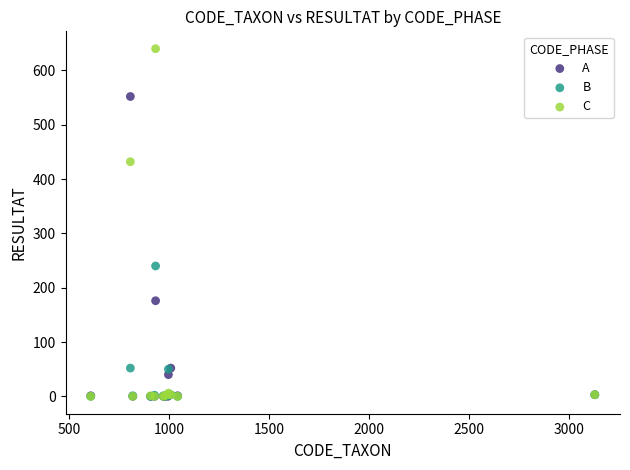

Which series has the largest Y range (max minus min)?

C